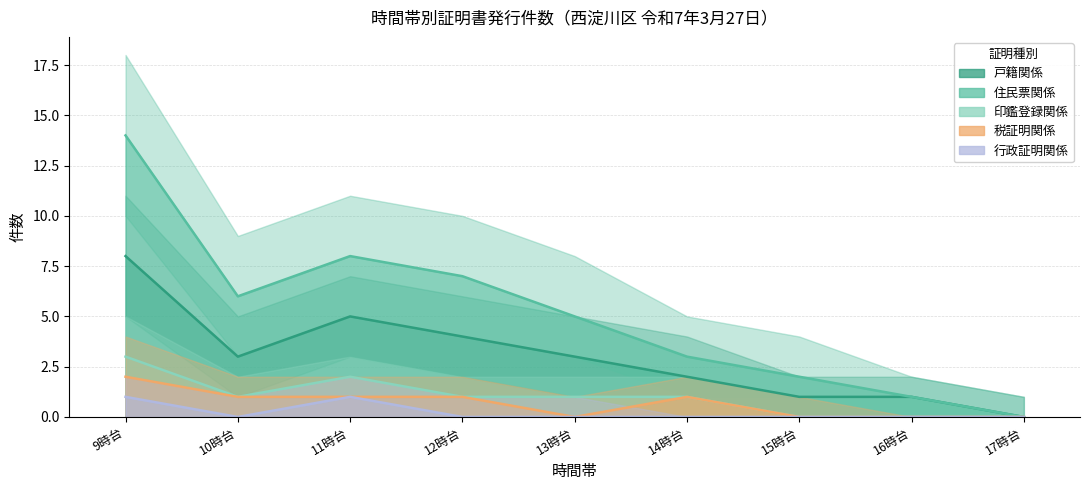

Reading left to right, what are all the values shown in this chart?

戸籍関係: 8	3	5	4	3	2	1	1	0
住民票関係: 14	6	8	7	5	3	2	1	0
印鑑登録関係: 3	1	2	1	1	1	0	0	0
税証明関係: 2	1	1	1	0	1	0	0	0
行政証明関係: 1	0	1	0	0	0	0	0	0